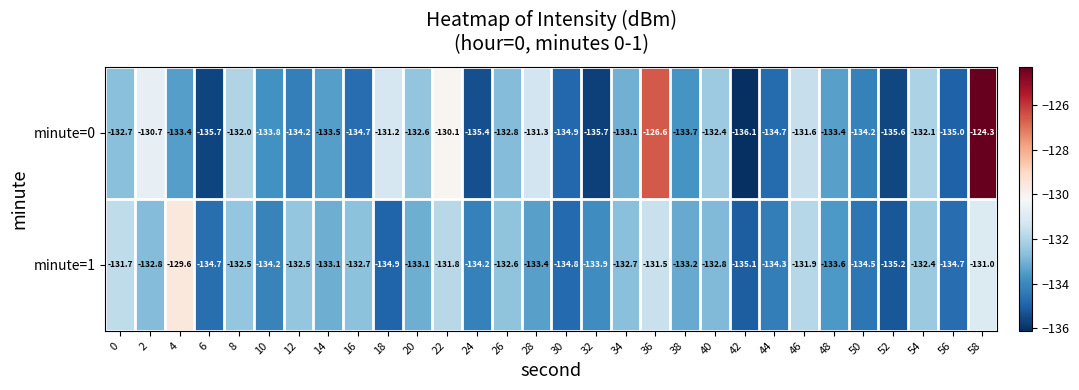

What is the average value of the minute=0 series?

-132.9